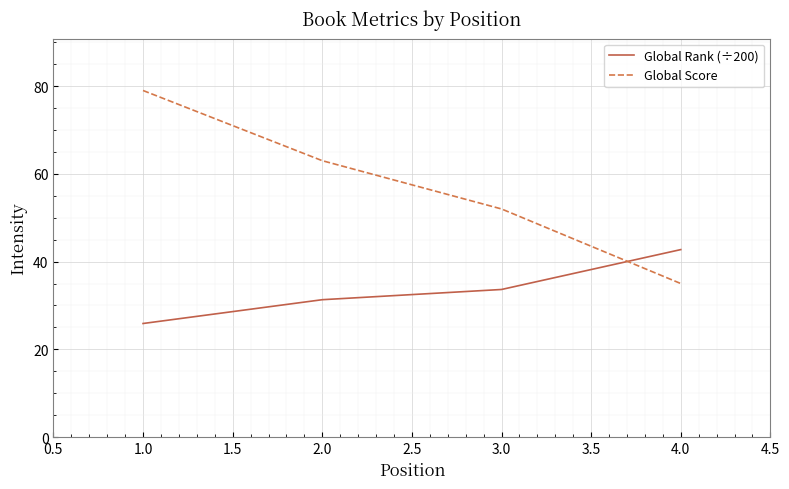

What is the sum of all Global Score values?

229.0